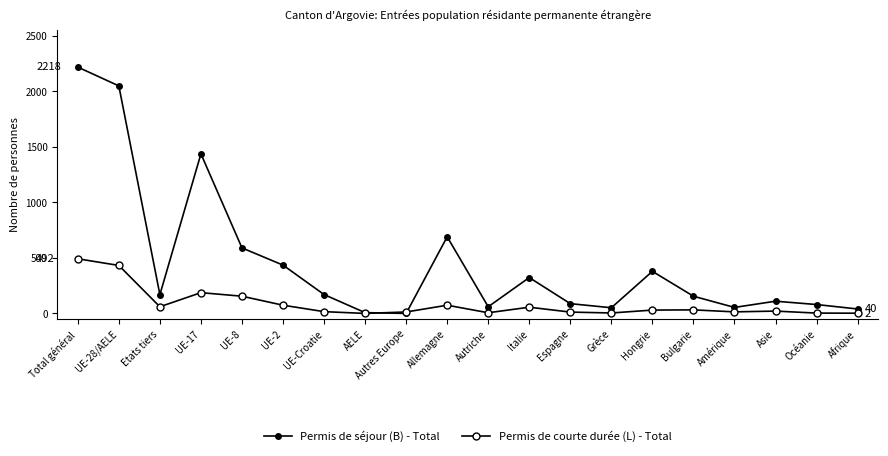

Reading left to right, what are all the values shown in this chart?

Permis de séjour (B) - Total: 2218	2049	169	1437	590	435	170	7	0	690	60	323	88	51	379	155	54	110	80	40
Permis de courte durée (L) - Total: 492	432	60	187	155	74	16	0	13	74	6	56	12	4	30	32	14	21	3	2